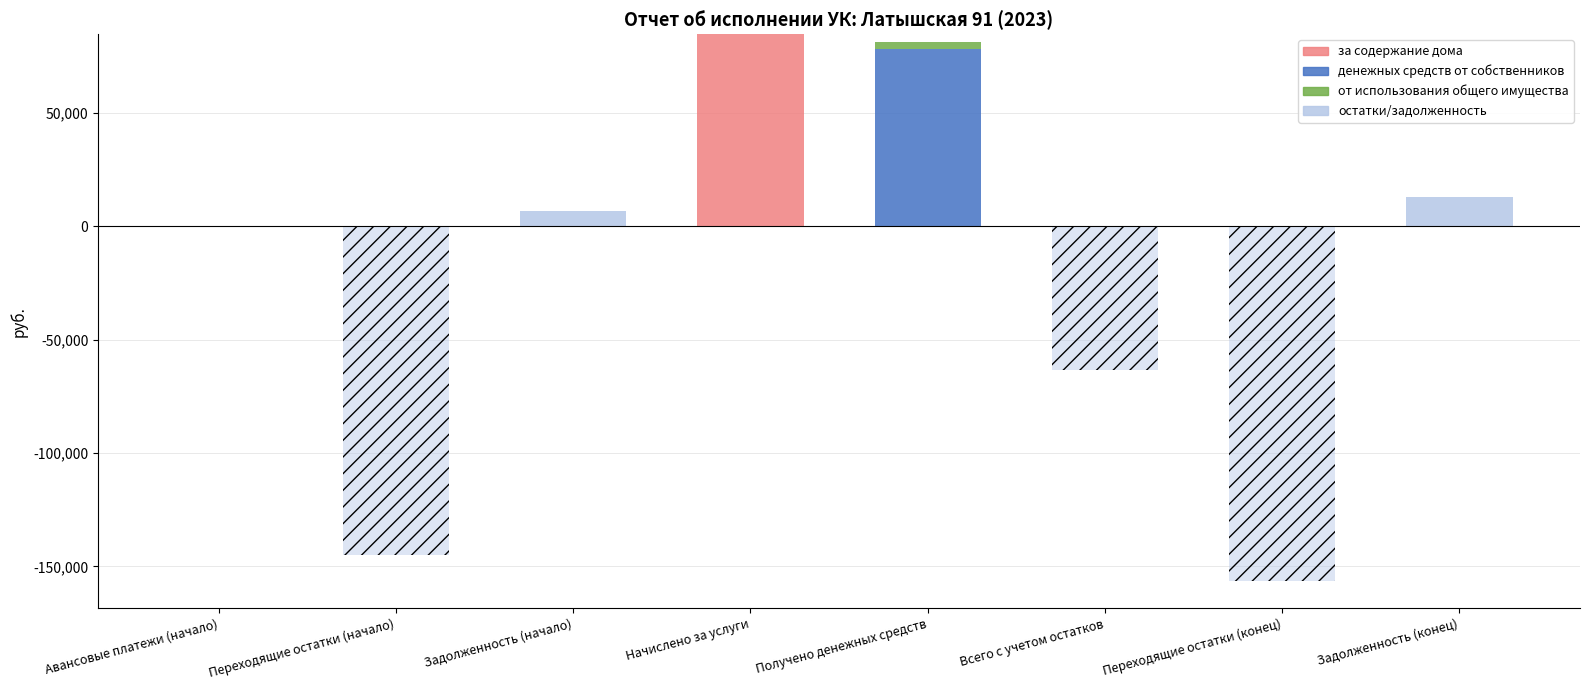

The денежных средств от собственников series shows 39103.9 at Задолженность (конец). True or false?

False